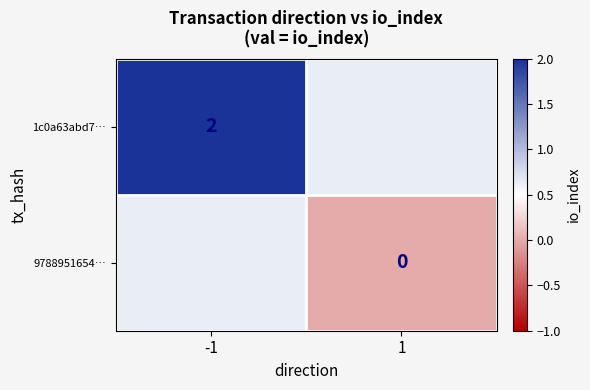

The 1c0a63abd7… series shows 3.3 at -1. True or false?

False